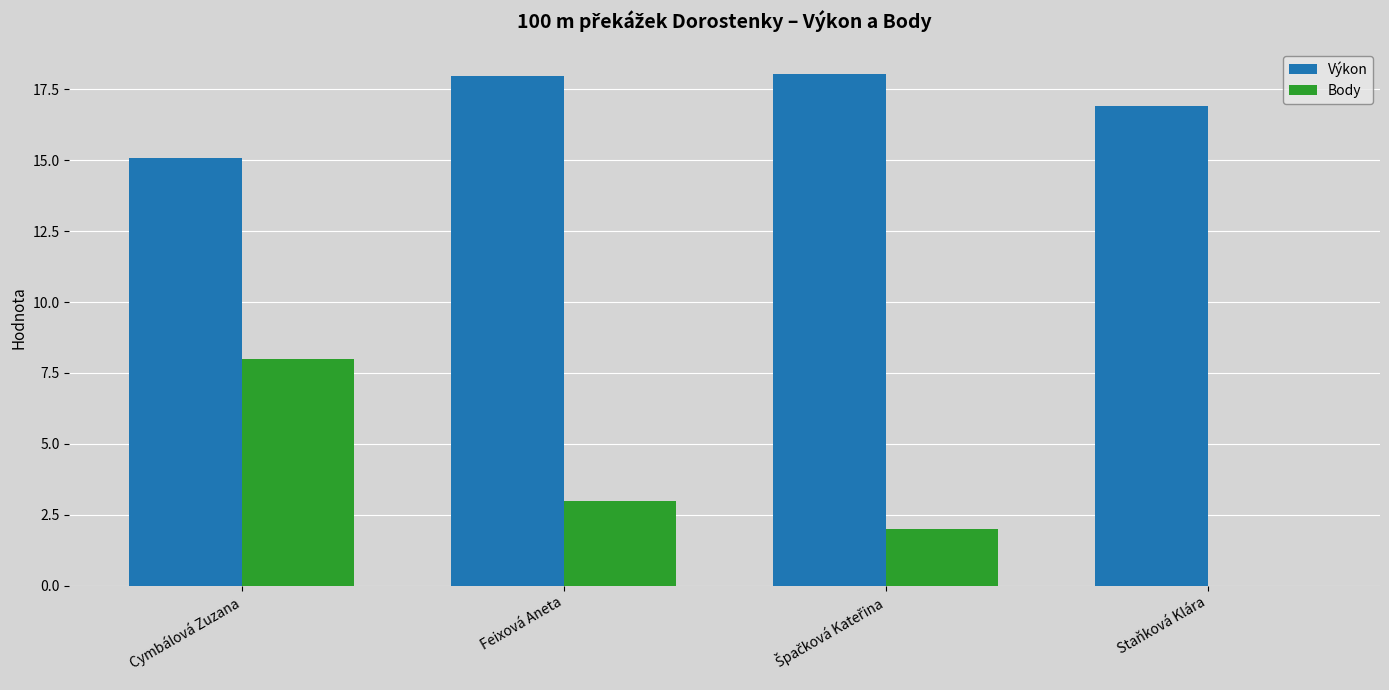

What is the spread (max minus min) of values at Staňková Klára?

16.9